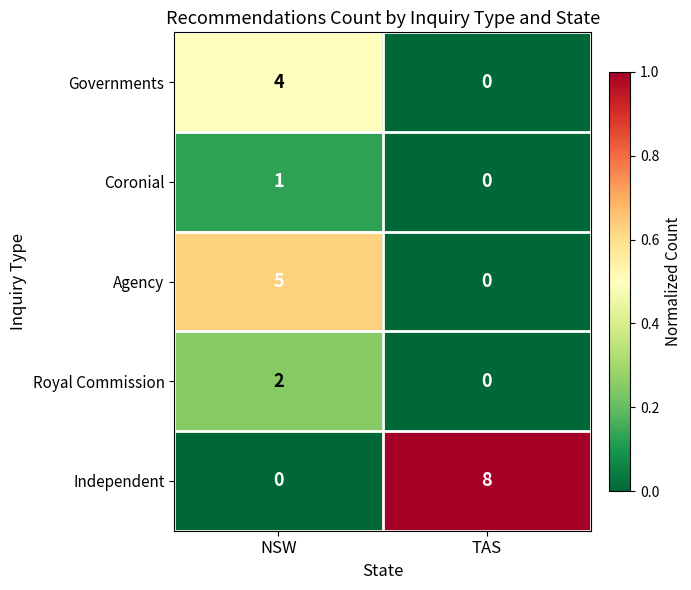

Rank the series by their maximum value, from highest to lowest.

Independent, Agency, Governments, Royal Commission, Coronial